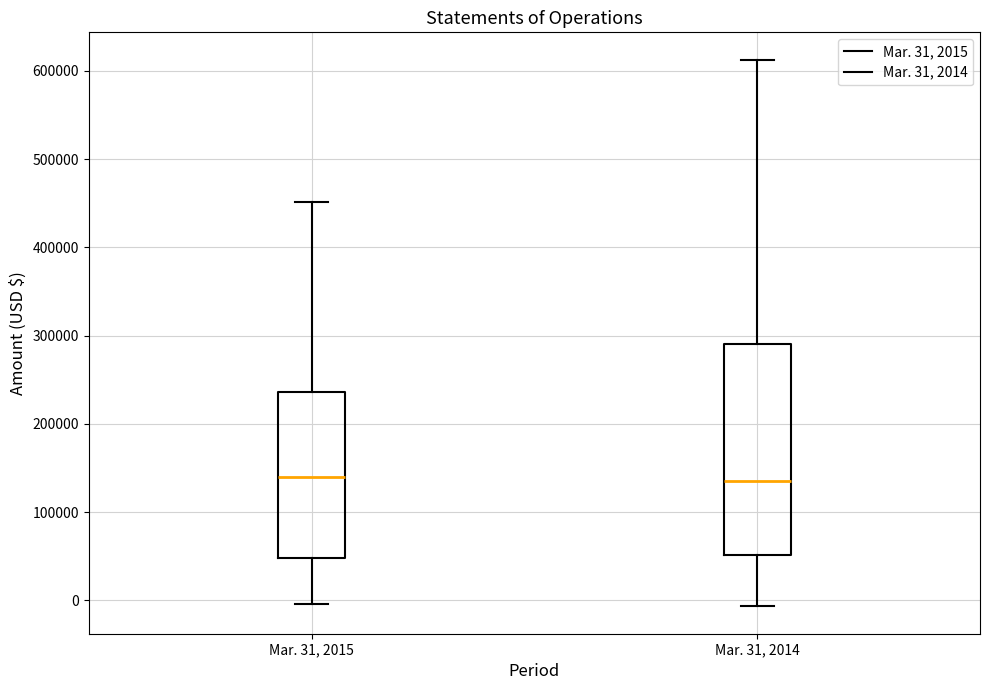

Comparing the boxes themselves (not the whiskers), which one is the tallest?

Mar. 31, 2014